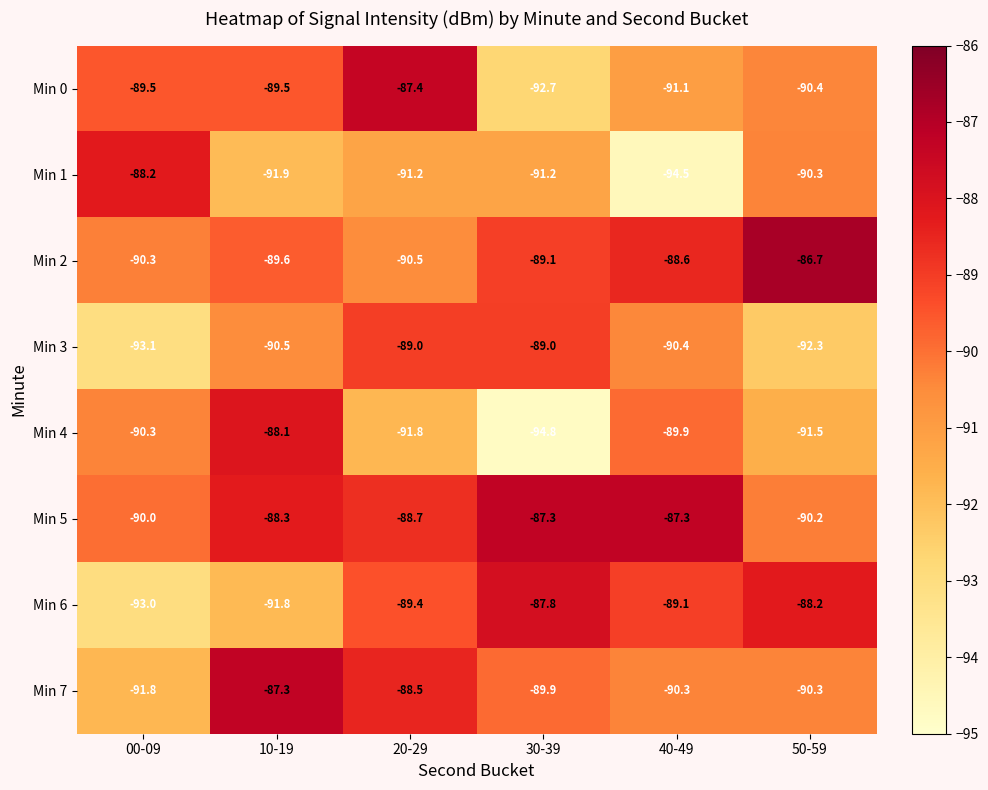

What is the difference between the second highest and second lowest values in the Min 1 series?

1.6